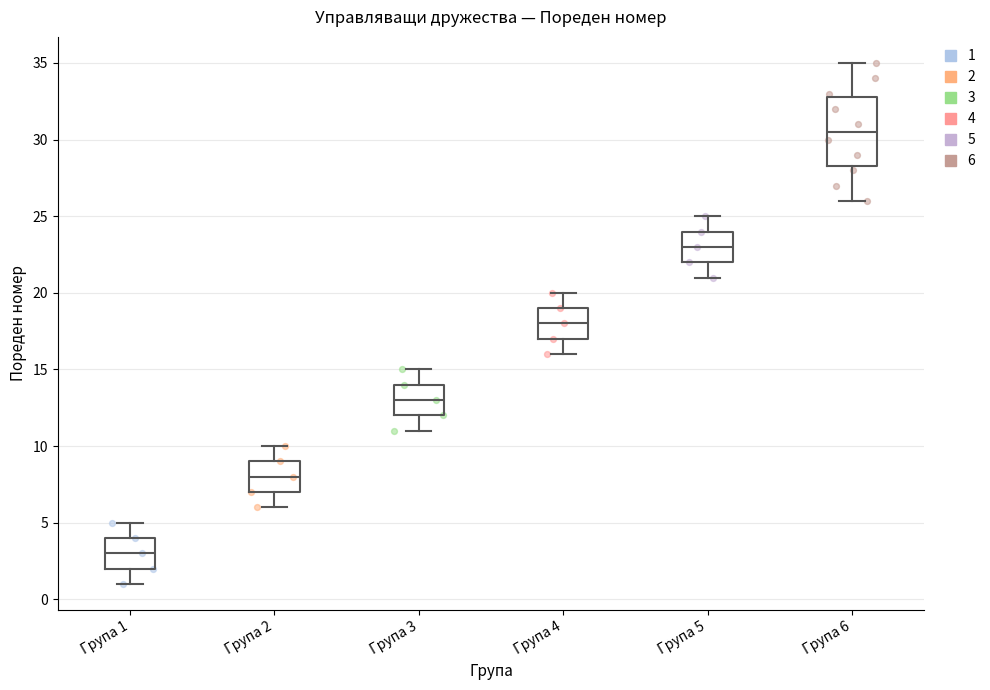

Reading left to right, transcribe this box plot: for each box, give where its median line is, the range the box spans, and where its two whiskers end, as read against the y-axis. The values are not printed on the chart, so give them approximately, as read against the axis.

Група 1: median 3.0, box 2.0 to 4.0, whiskers 1.0 to 5.0
Група 2: median 8.0, box 7.0 to 9.0, whiskers 6.0 to 10.0
Група 3: median 13.0, box 12.0 to 14.0, whiskers 11.0 to 15.0
Група 4: median 18.0, box 17.0 to 19.0, whiskers 16.0 to 20.0
Група 5: median 23.0, box 22.0 to 24.0, whiskers 21.0 to 25.0
Група 6: median 30.5, box 28.5 to 33.0, whiskers 26.0 to 35.0